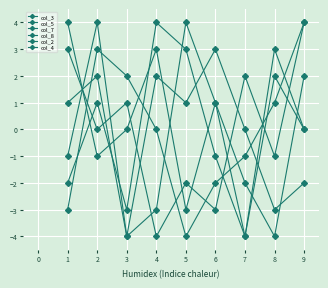

Which category has the lowest value in the col_4 series?

3